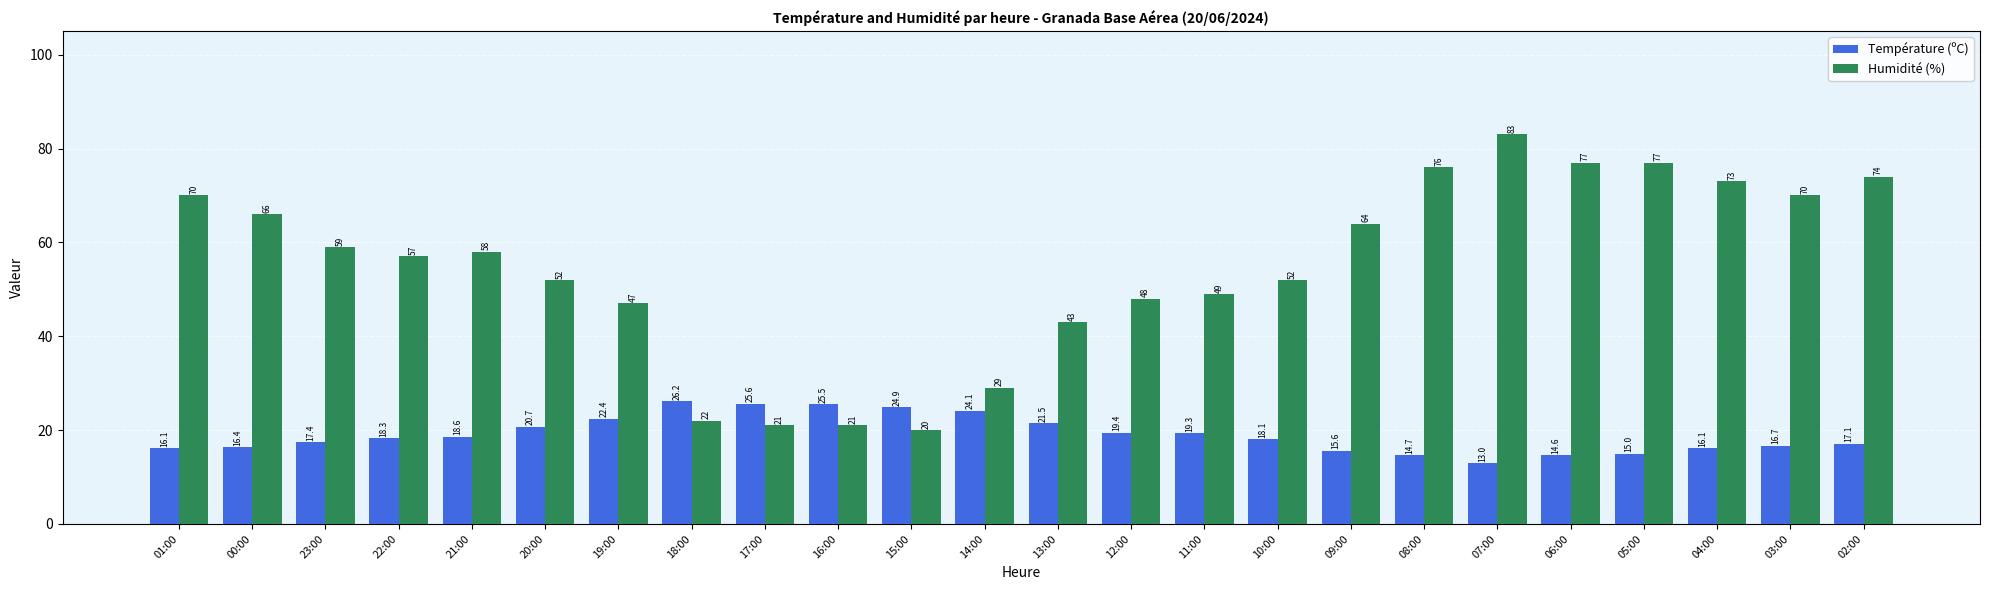

Which series has the widest spread of values?

Humidité (%)